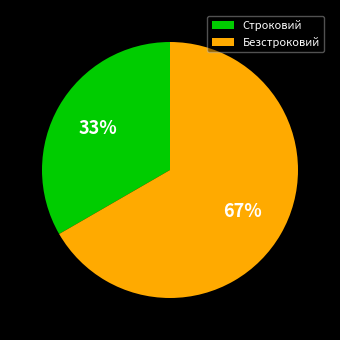

To the nearest percent, what is the combined percentage of Строковий and Безстроковий?

100%